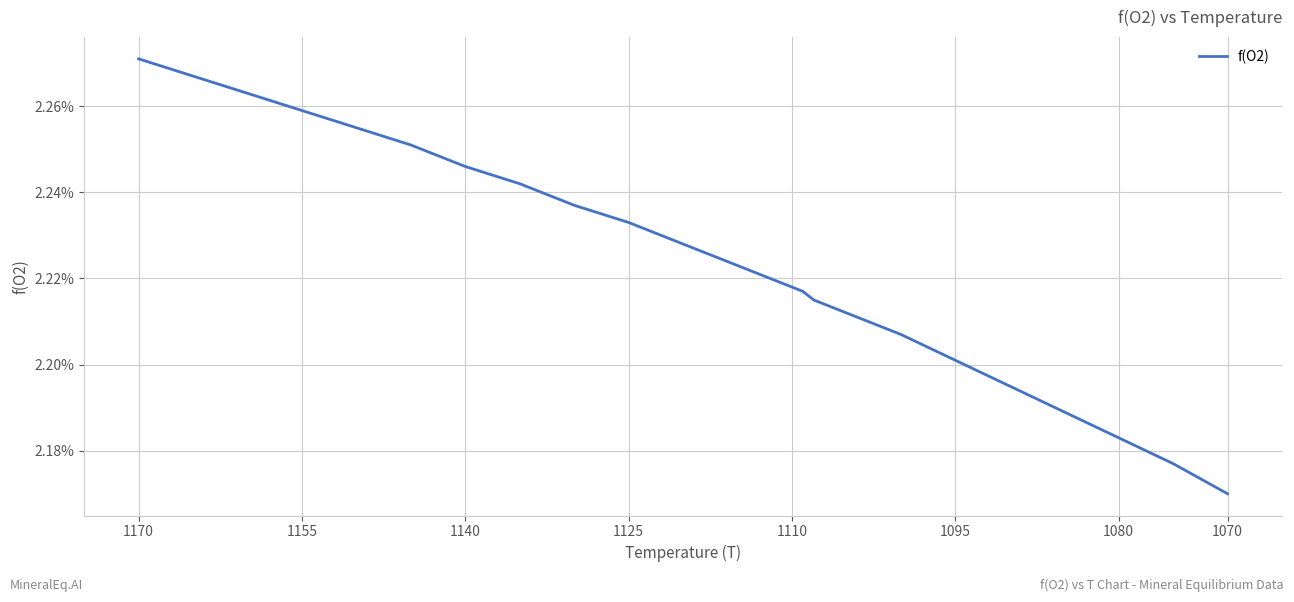

Count the number of data series in this chart.

1